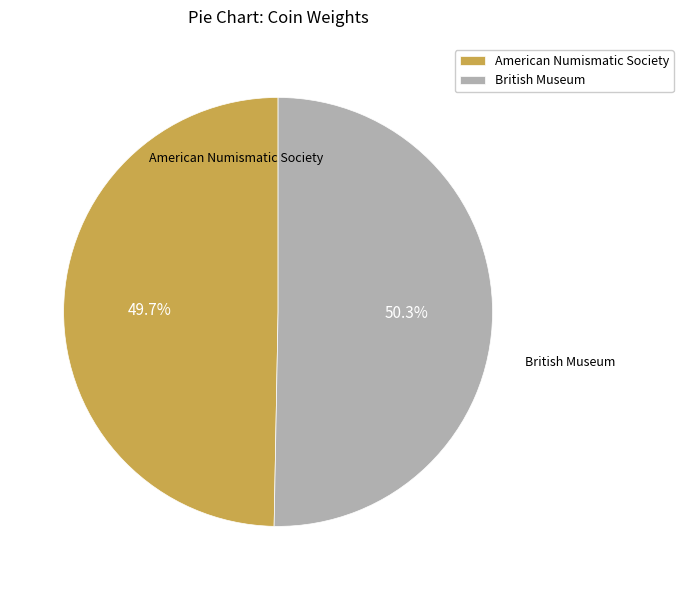

The American Numismatic Society slice represents 50% of the pie. True or false?

True